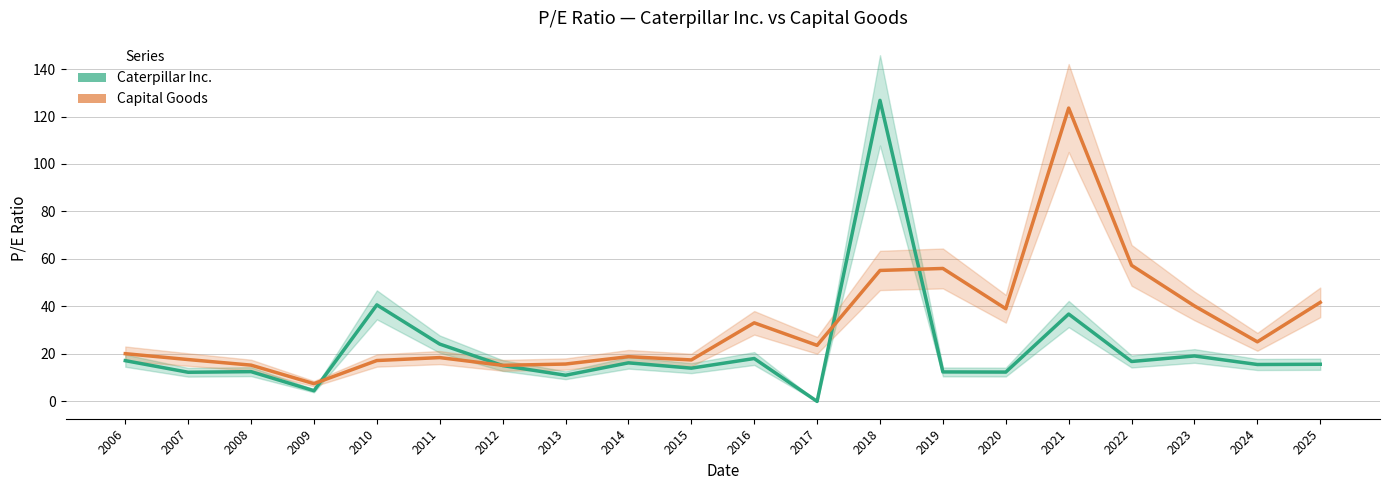

Which series ends up on top after the final intersection of Capital Goods and Caterpillar Inc.?

Capital Goods